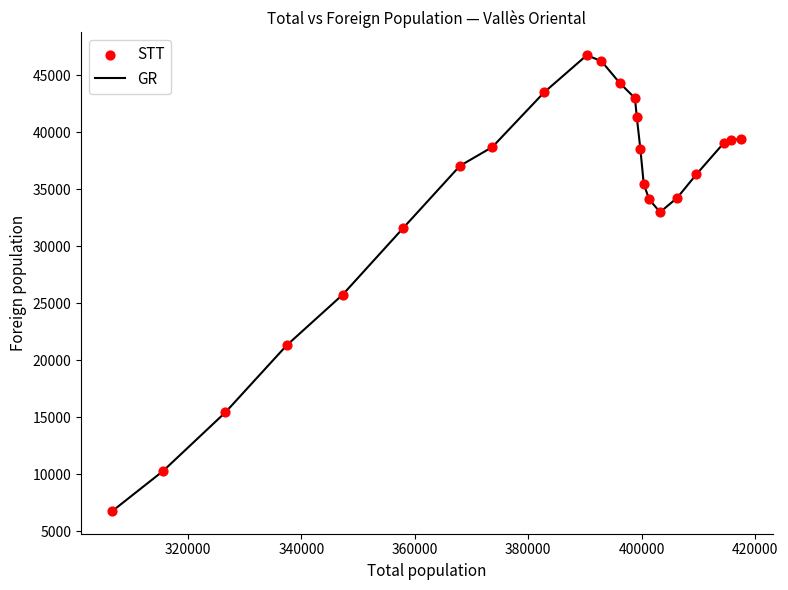

What is the minimum value shown in the chart?

6795